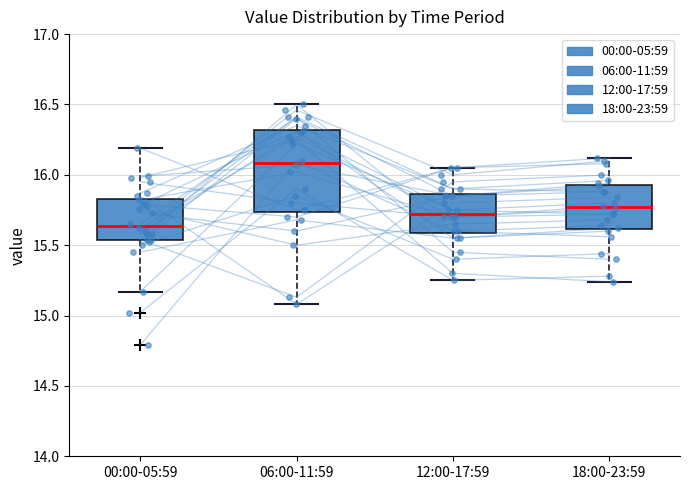

Which box is the tallest, from its lower edge to its upper edge?

06:00-11:59